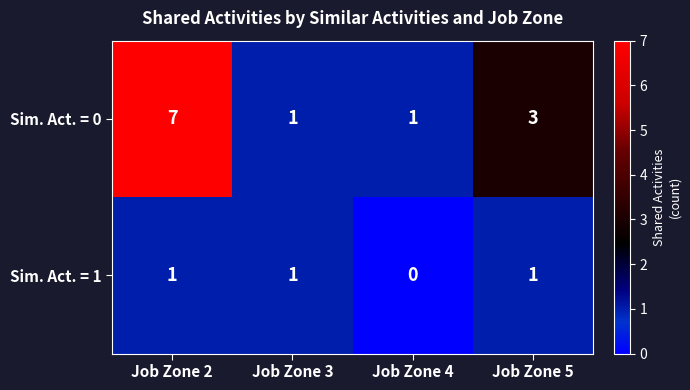

Reading right to left, what are all the values shown in this chart?

Sim. Act. = 0: 3	1	1	7
Sim. Act. = 1: 1	0	1	1